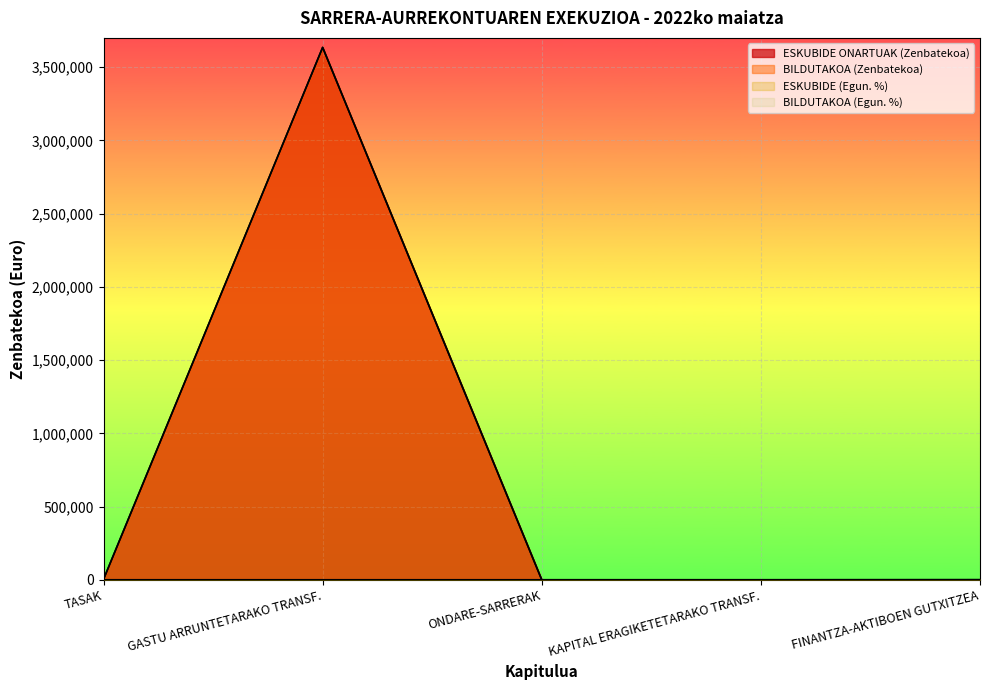

What is the difference between the ESKUBIDE (Egun. %) values at TASAK and FINANTZA-AKTIBOEN GUTXITZEA?

26.7